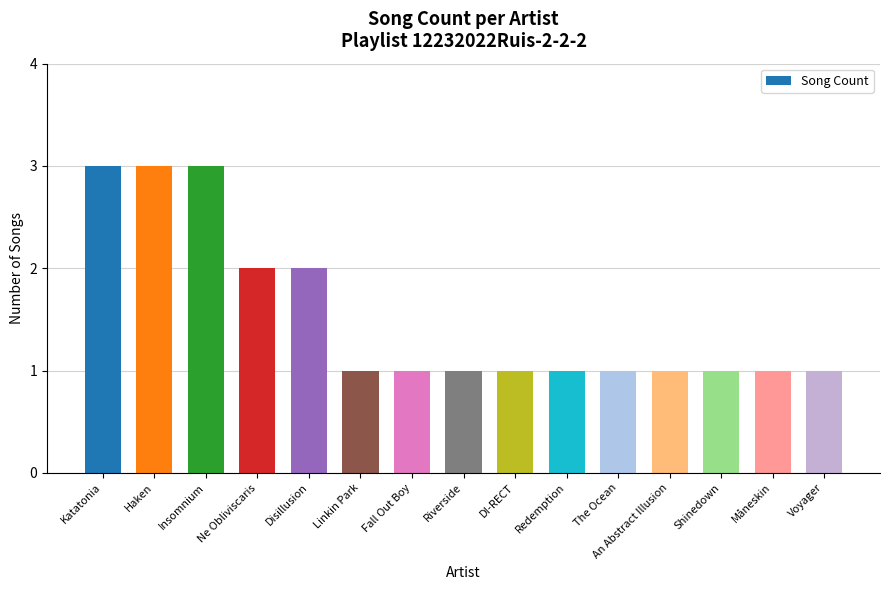

Is it true that the value at Ne Obliviscaris is 3?

False